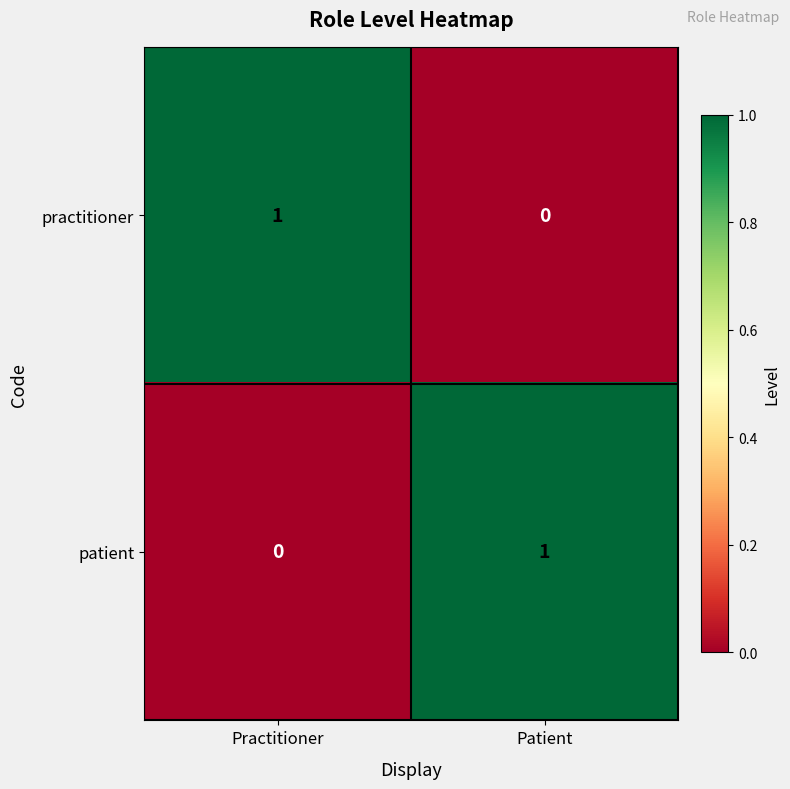

At which label is patient closest to 0?

Practitioner